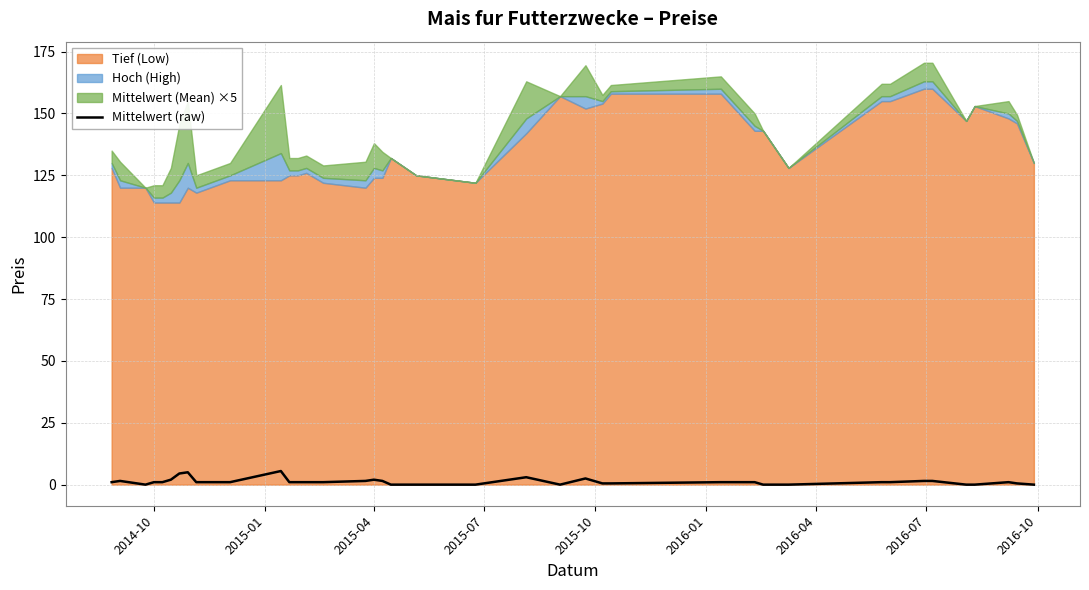

How many data points does each series have?

39